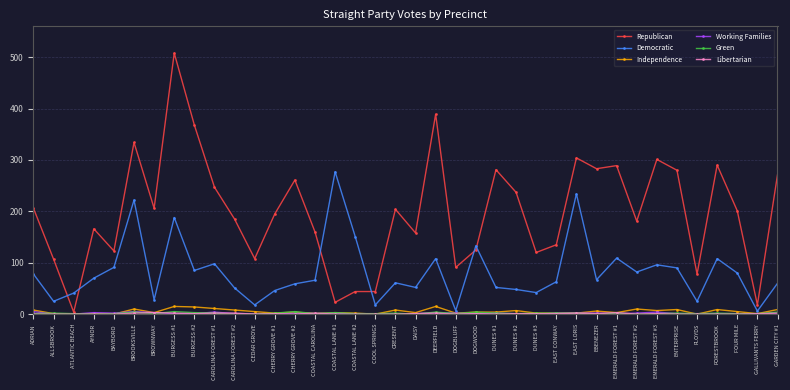

At which category does Republican reach its first local peak?

AYNOR